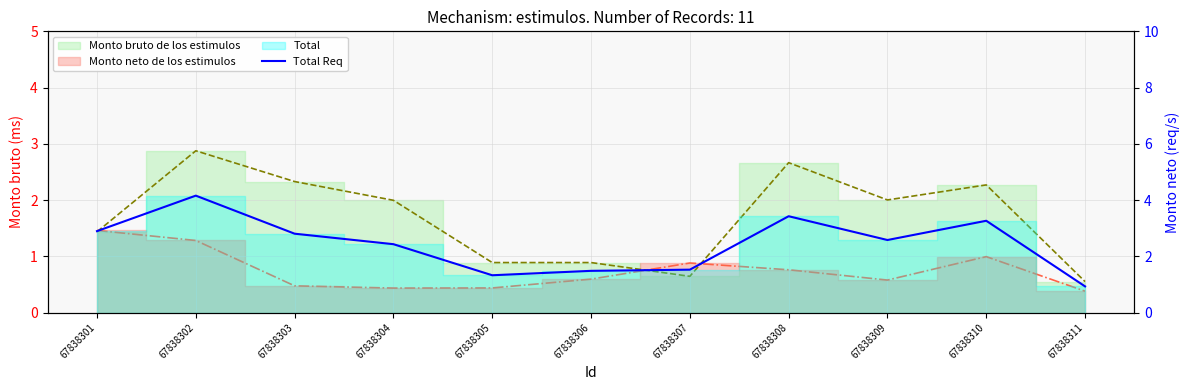

Reading left to right, list all the values displayed in this chart.

2.9	4.2	2.8	2.4	1.3	1.5	1.5	3.4	2.6	3.3	0.9